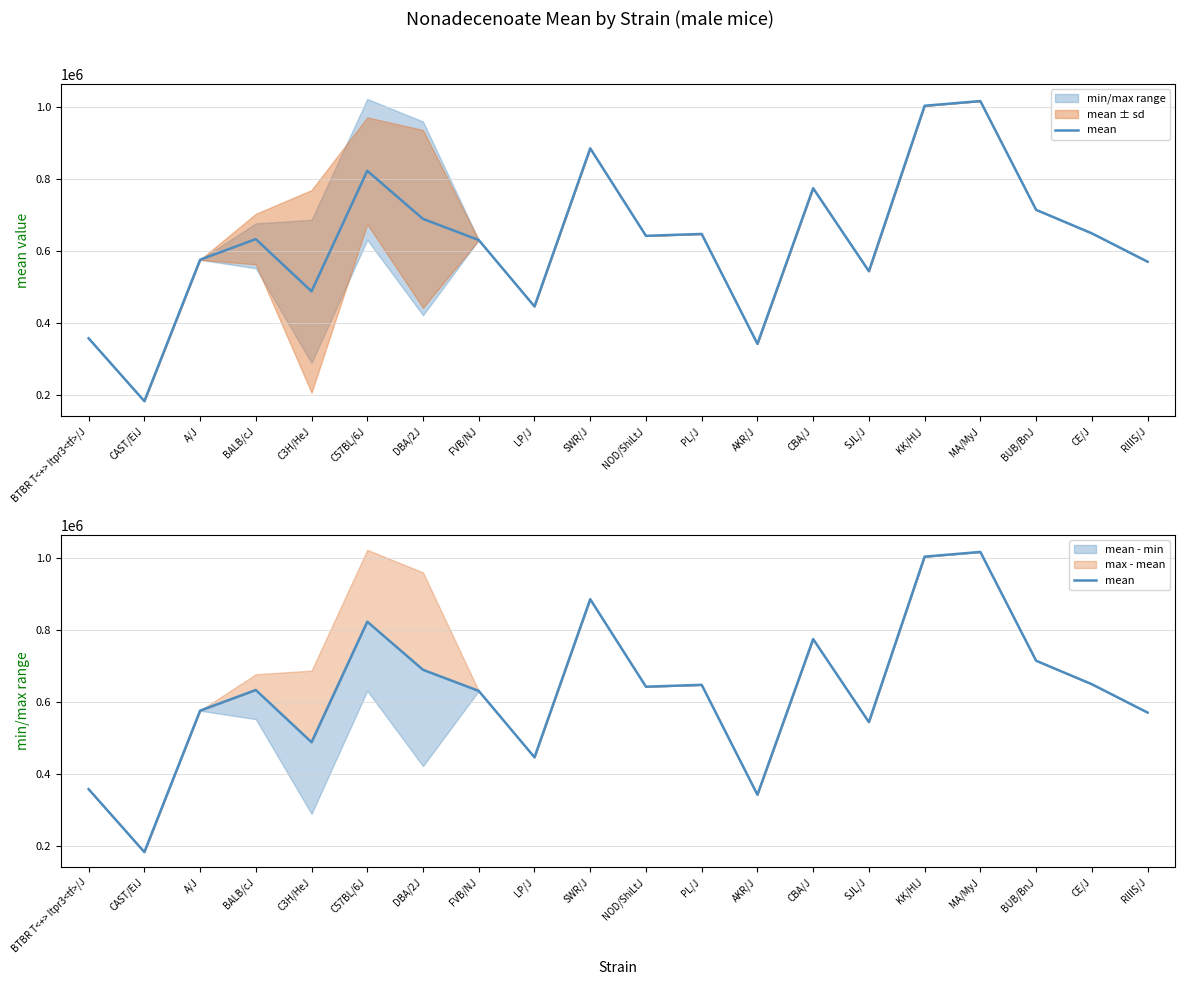

What is the ratio of the value at PL/J to the value at AKR/J?

1.9